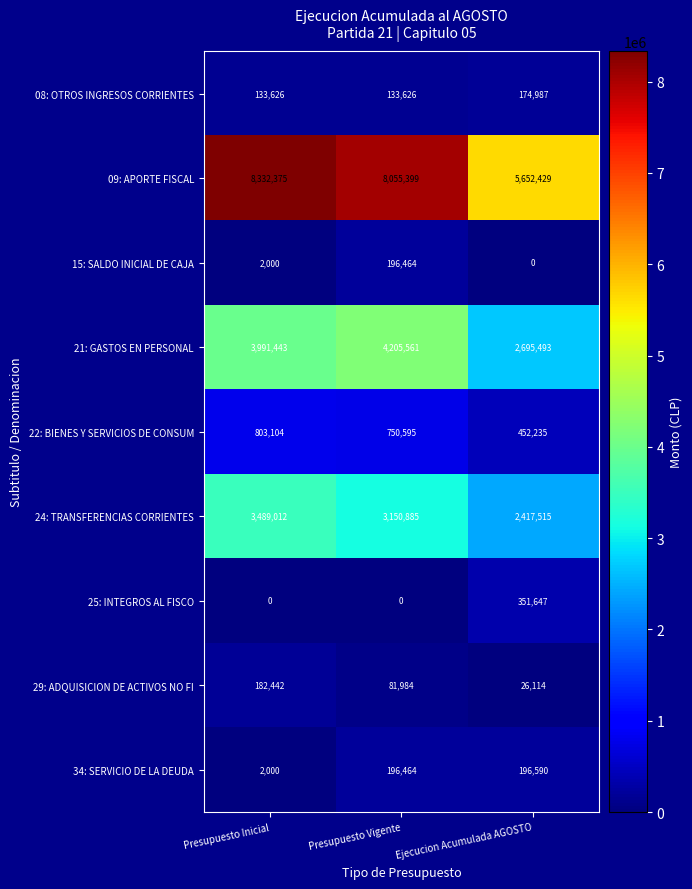

Reading left to right, what are all the values shown in this chart?

08: OTROS INGRESOS CORRIENTES: Presupuesto Inicial=133626	Presupuesto Vigente=133626	Ejecucion Acumulada AGOSTO=174987
09: APORTE FISCAL: Presupuesto Inicial=8332375	Presupuesto Vigente=8055399	Ejecucion Acumulada AGOSTO=5652429
15: SALDO INICIAL DE CAJA: Presupuesto Inicial=2000	Presupuesto Vigente=196464	Ejecucion Acumulada AGOSTO=0
21: GASTOS EN PERSONAL: Presupuesto Inicial=3991443	Presupuesto Vigente=4205561	Ejecucion Acumulada AGOSTO=2695493
22: BIENES Y SERVICIOS DE CONSUM: Presupuesto Inicial=803104	Presupuesto Vigente=750595	Ejecucion Acumulada AGOSTO=452235
24: TRANSFERENCIAS CORRIENTES: Presupuesto Inicial=3489012	Presupuesto Vigente=3150885	Ejecucion Acumulada AGOSTO=2417515
25: INTEGROS AL FISCO: Presupuesto Inicial=0	Presupuesto Vigente=0	Ejecucion Acumulada AGOSTO=351647
29: ADQUISICION DE ACTIVOS NO FI: Presupuesto Inicial=182442	Presupuesto Vigente=81984	Ejecucion Acumulada AGOSTO=26114
34: SERVICIO DE LA DEUDA: Presupuesto Inicial=2000	Presupuesto Vigente=196464	Ejecucion Acumulada AGOSTO=196590